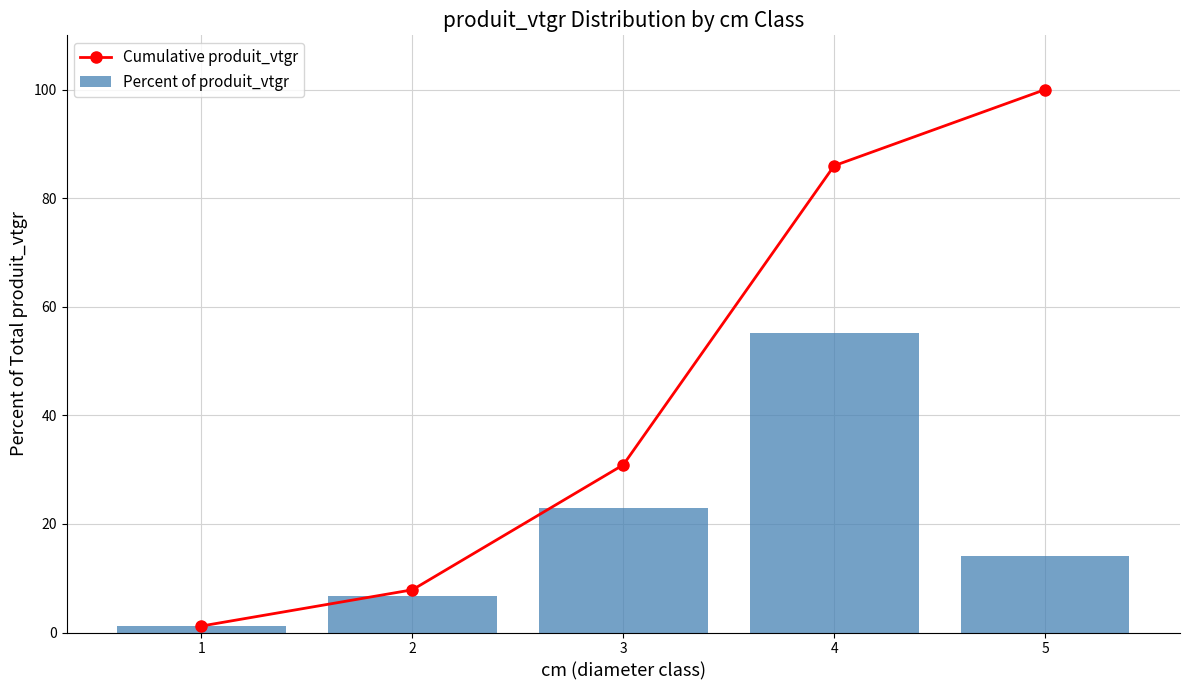

What is the difference between the Percent of produit_vtgr values at 3 and 4?

32.1